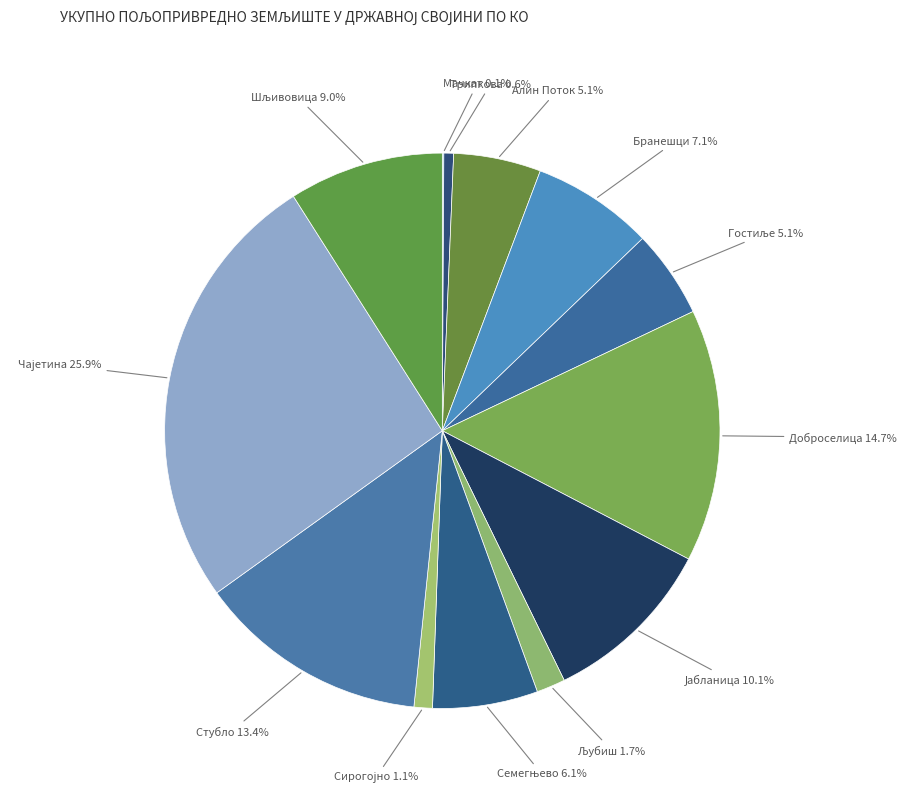

To the nearest percent, what is the average slice percentage?

8%